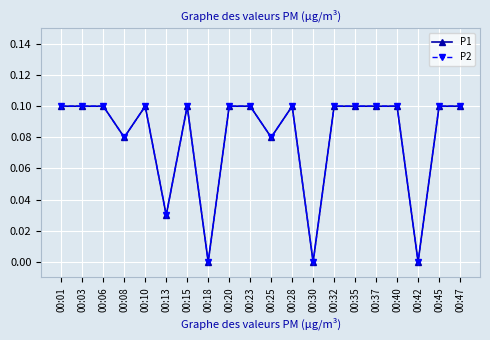

Is this an area chart (filled region under the line)?

No